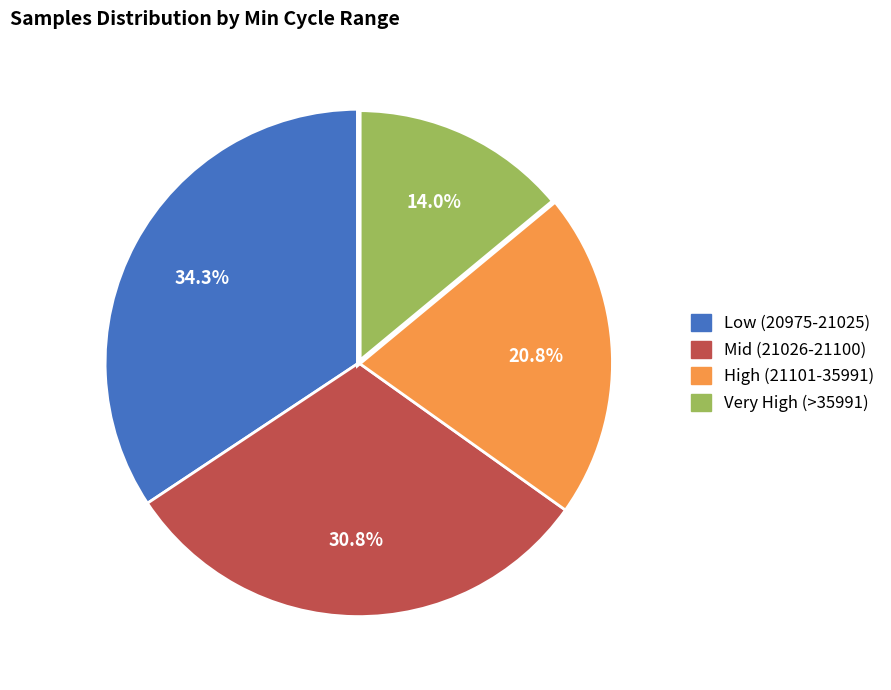

Is there a majority slice in this chart?

No